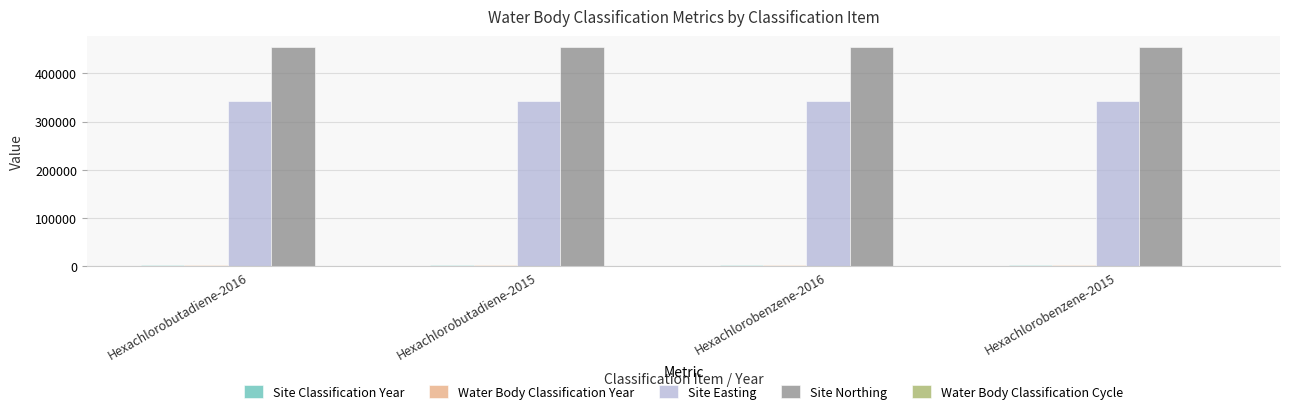

What is the approximate value of Site Northing at Hexachlorobenzene-2015?

454300